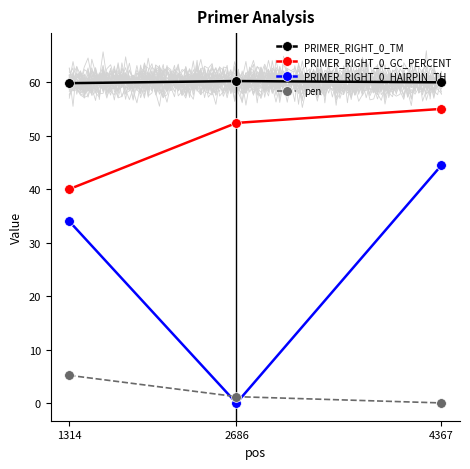

What is the spread (max minus min) of values at 4367?

59.9